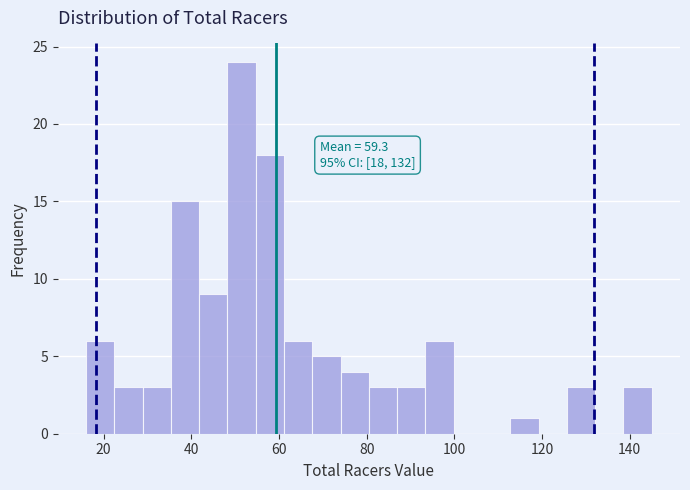

Around what value on the x-axis is the tallest bar? Give the approximate position of its centre, as read against the axis.

52